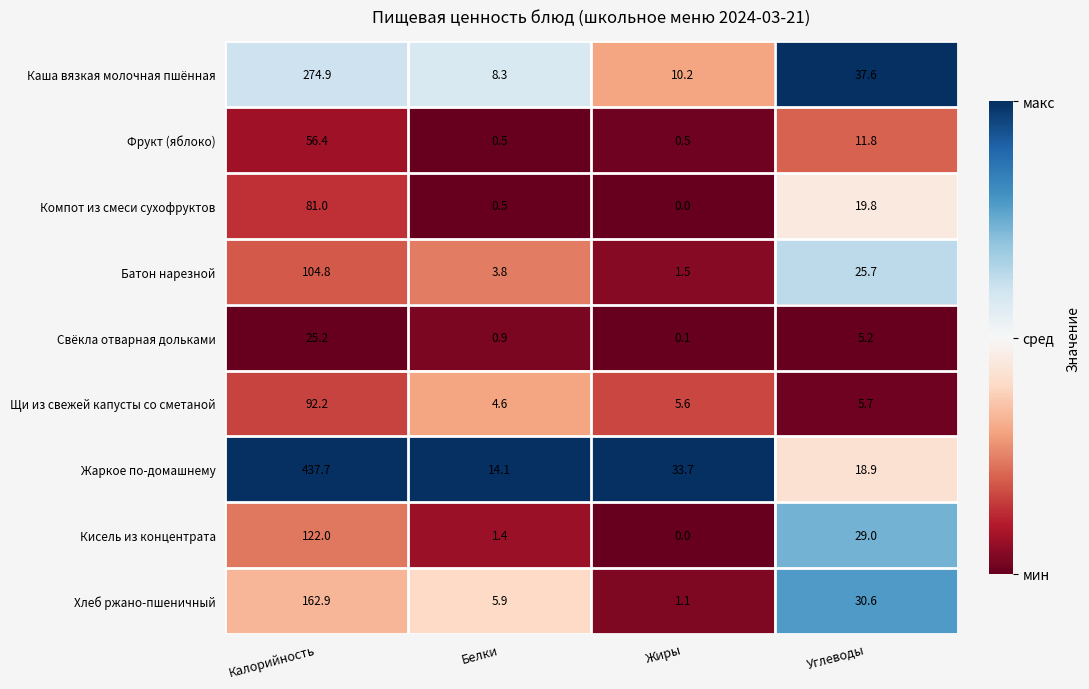

At which category is the sum across all series the highest?

Калорийность